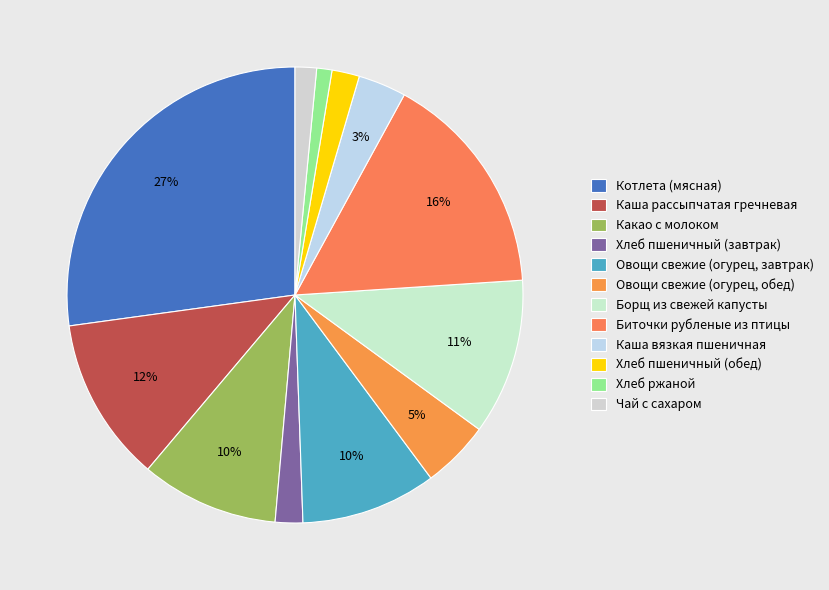

Which category has the smallest portion of the pie?

Хлеб ржаной